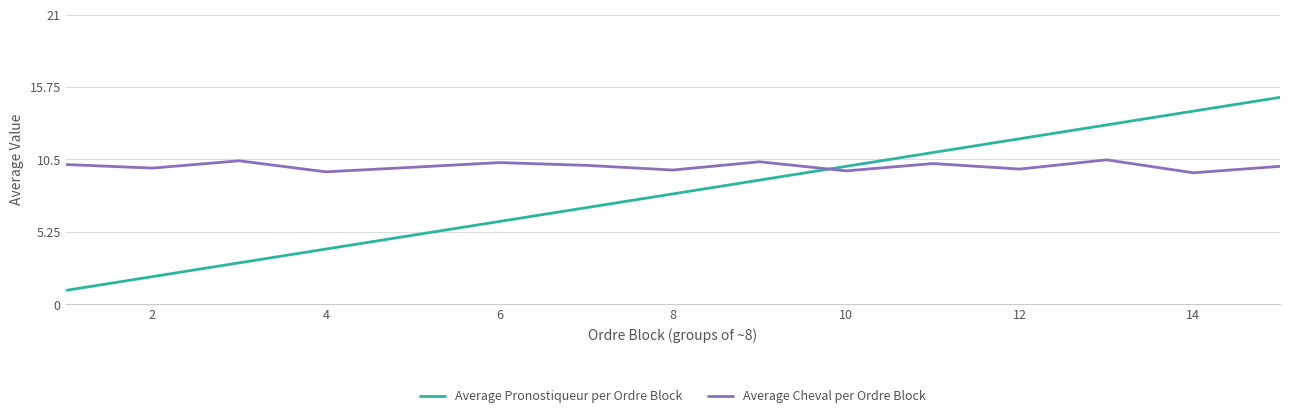

Which series has the largest total across all categories?

Average Cheval per Ordre Block